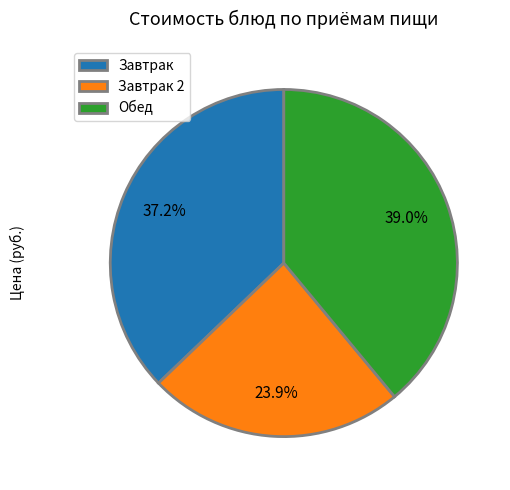

Between Обед and Завтрак 2, which is larger?

Обед